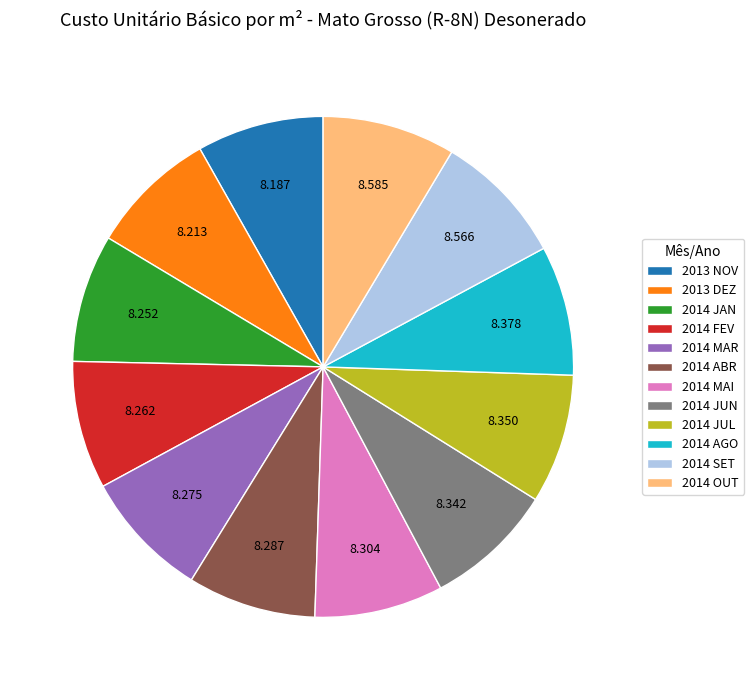

Does any single category account for the majority?

No